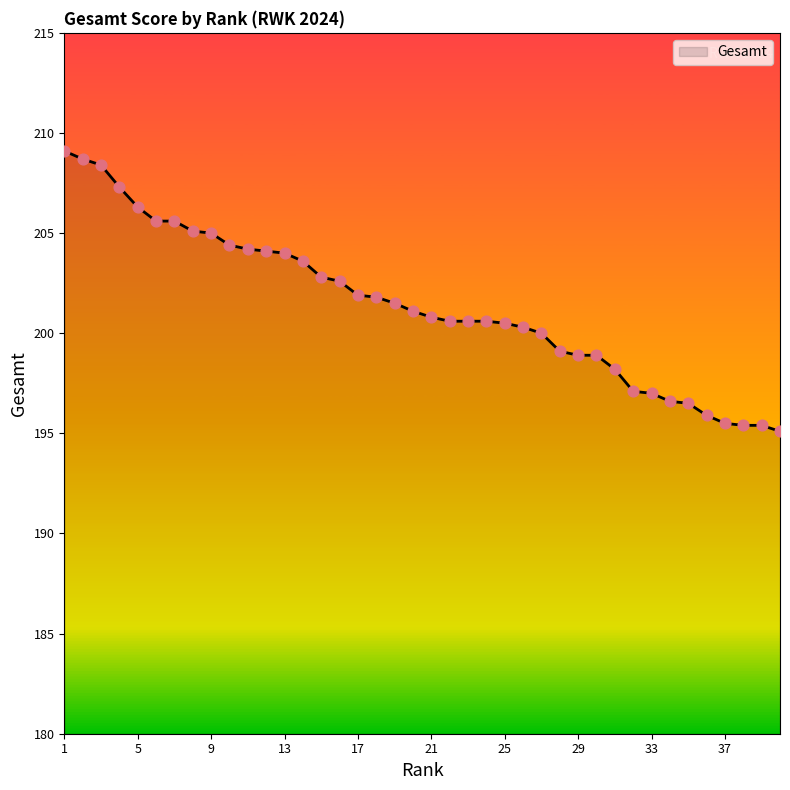

What is the difference between the maximum and minimum values?

14.0